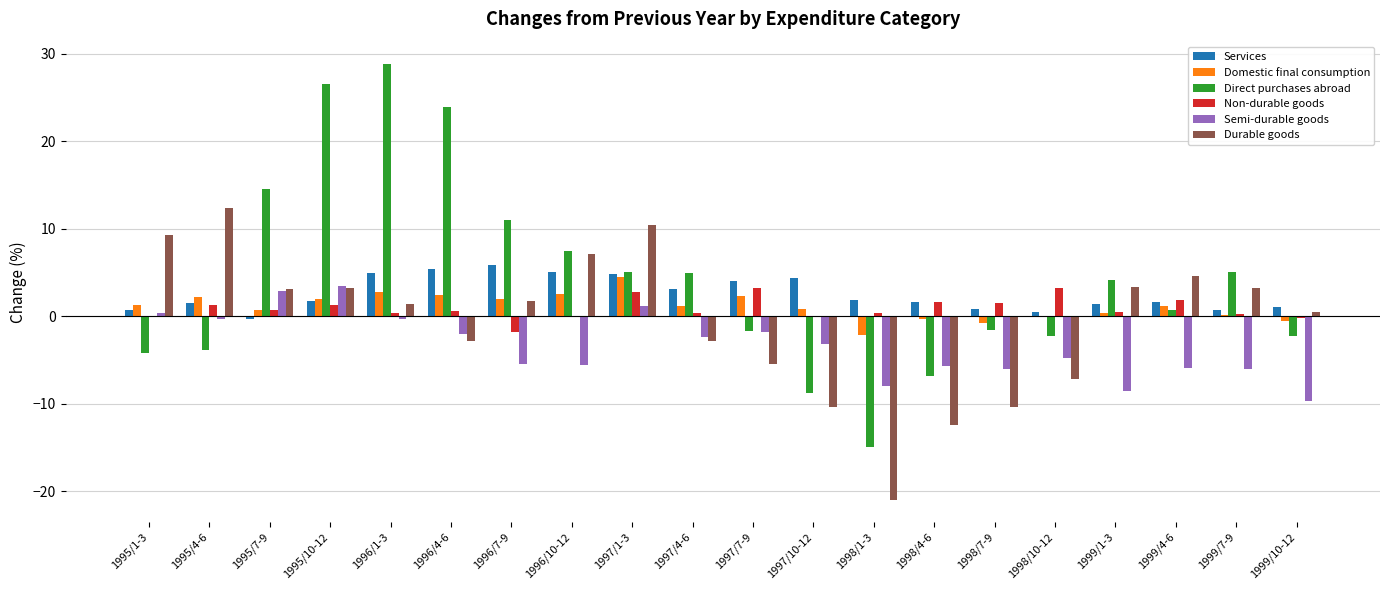

Is the value of Semi-durable goods at 1997/4-6 greater than the value of Durable goods at 1998/4-6?

Yes